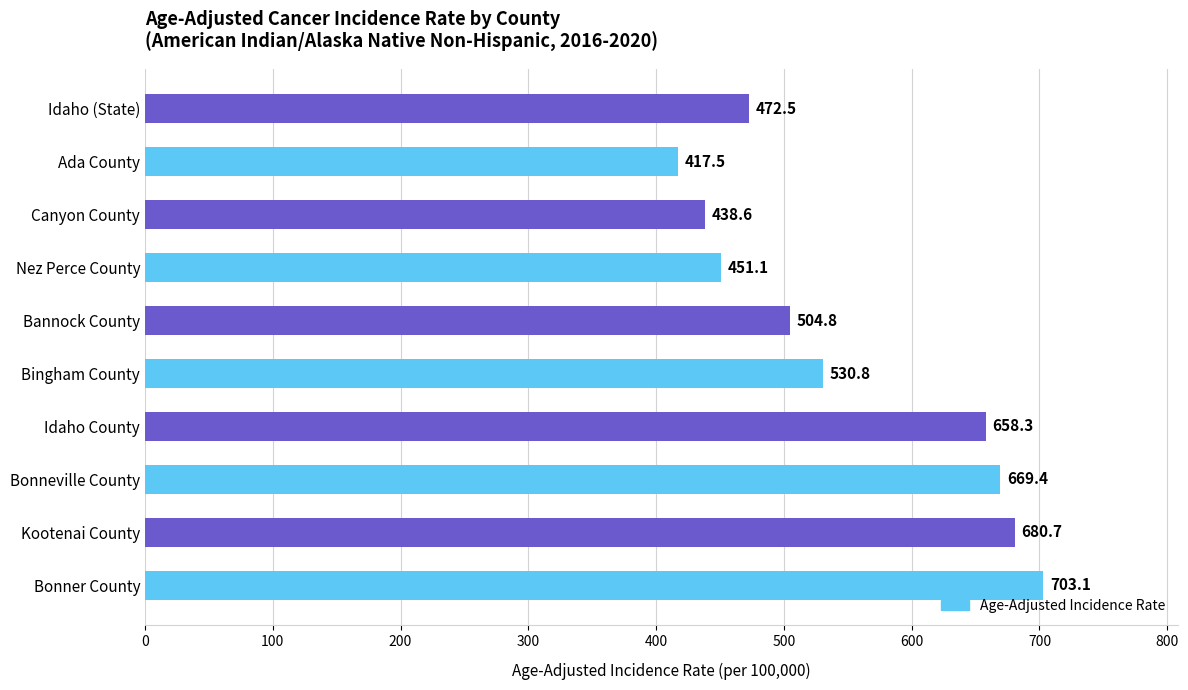

Is it true that the value at Bonneville County is 369.6?

False